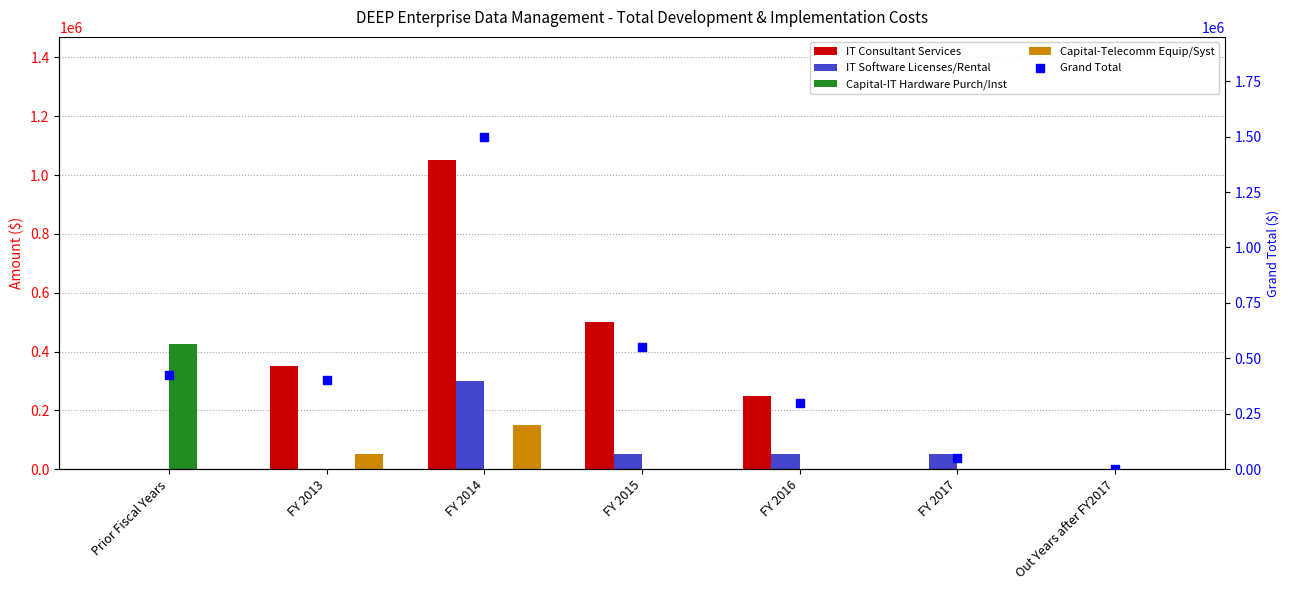

Is the value of Grand Total at FY 2017 greater than the value of Capital-IT Hardware Purch/Inst at FY 2016?

Yes